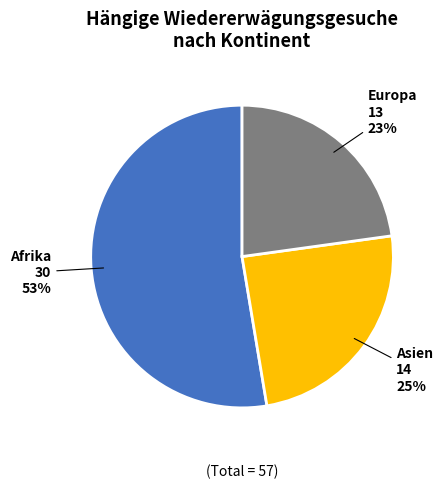

Rank the categories by value from lowest to highest.

Europa, Asien, Afrika